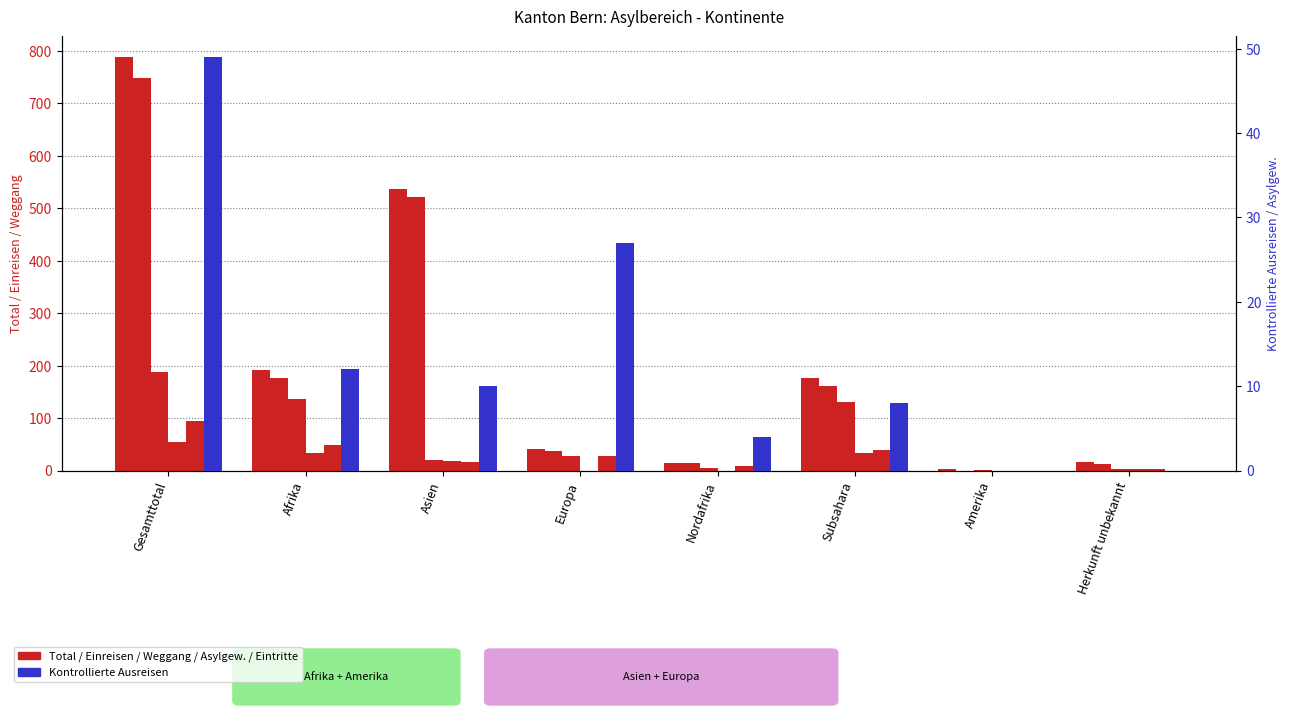

Reading left to right, transcribe all the data shown in this chart.

Total Aufenthalte: 788	192	536	41	15	177	2	17
Kontrollierte Ausreisen: 49	12	10	27	4	8	0	0